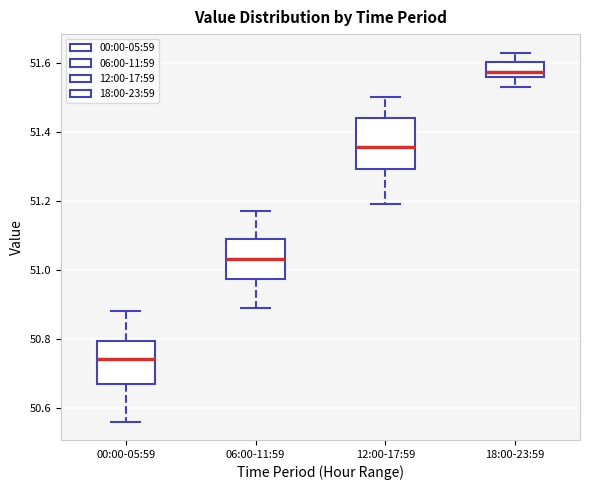

Where does the median line of the box for 00:00-05:59 sit on the y-axis? The values are not printed on the chart, so give them approximately, as read against the axis.

50.74